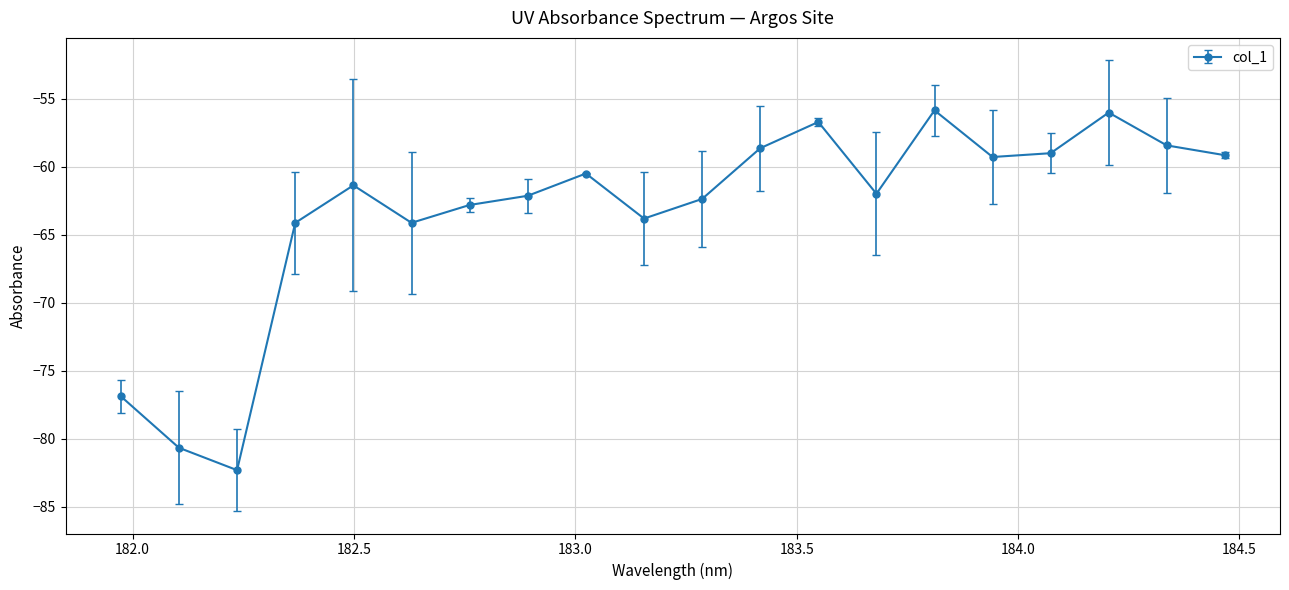

Does the chart have visible grid lines?

Yes